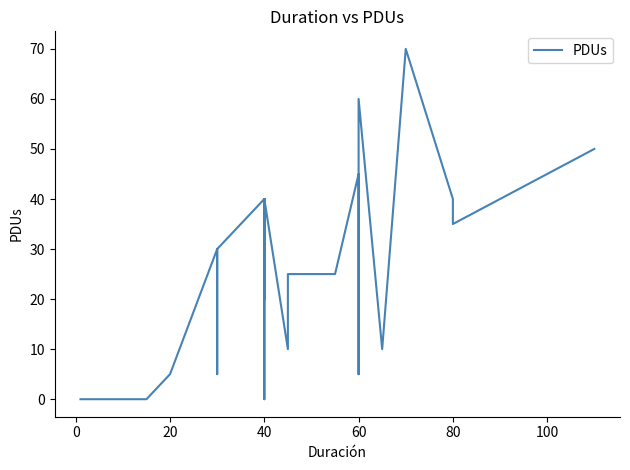

How many points are higher than both their immediate neighbors (excluding endpoints)?

6